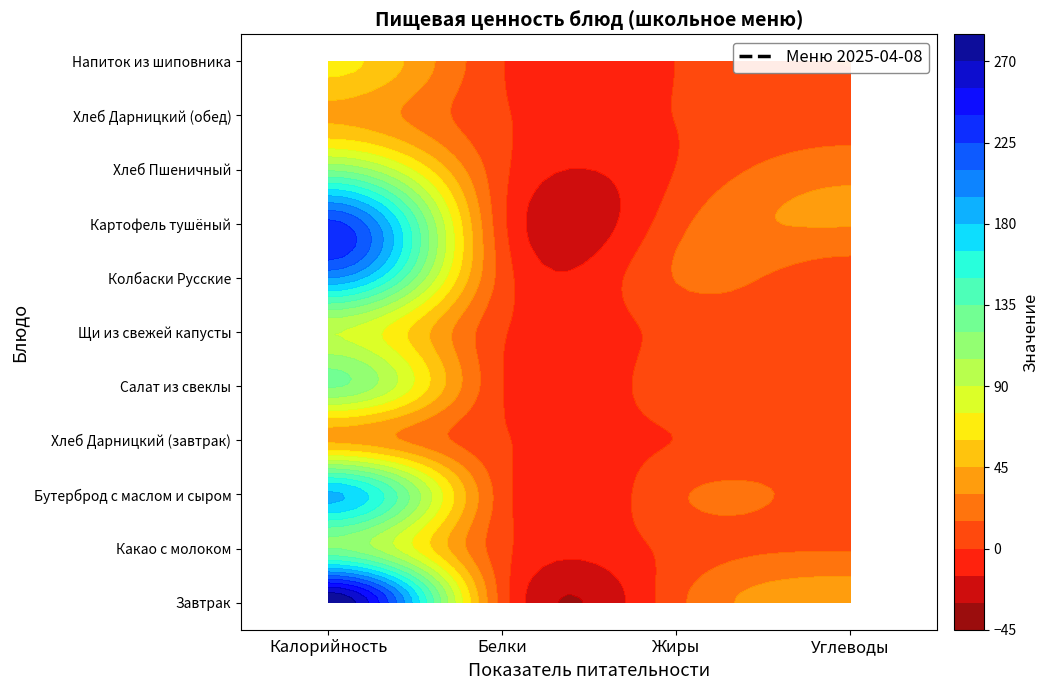

Reading right to left, transcribe all the data shown in this chart.

Завтрак: 39.9	10.5	8.1	283.8
Какао с молоком: 13.6	4.9	5.0	120.4
Бутерброд с маслом и сыром: 10.0	12.7	6.9	183.1
Хлеб Дарницкий (завтрак): 8.0	0.3	1.6	41.8
Салат из свеклы: 7.8	9.8	0.6	122.1
Щи из свежей капусты: 8.5	5.5	1.9	90.8
Колбаски Русские: 5.2	15.7	8.3	195.4
Картофель тушёный: 31.1	10.1	4.1	229.7
Хлеб Пшеничный: 24.6	0.4	3.8	117.5
Хлеб Дарницкий (обед): 8.0	0.3	1.6	41.8
Напиток из шиповника: 15.2	0.2	0.6	65.3